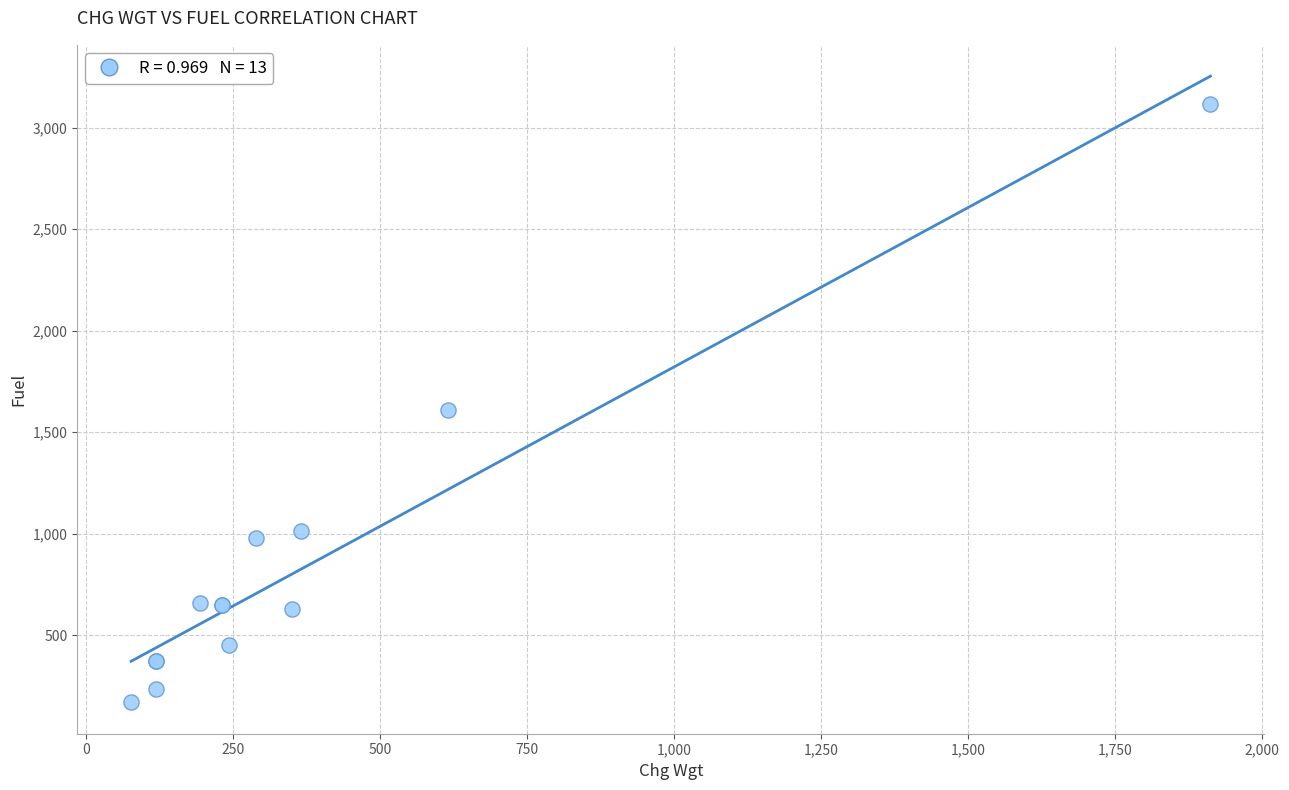

What Y value in the scatter plot is closest to 1641?

1606.6